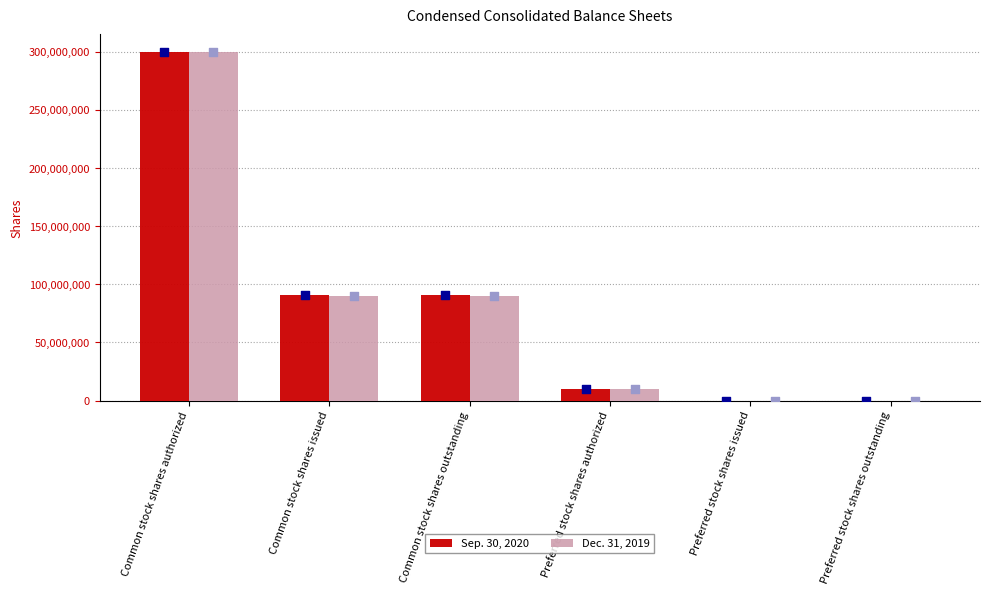

What are all the series names shown in the legend?

Sep. 30, 2020, Dec. 31, 2019